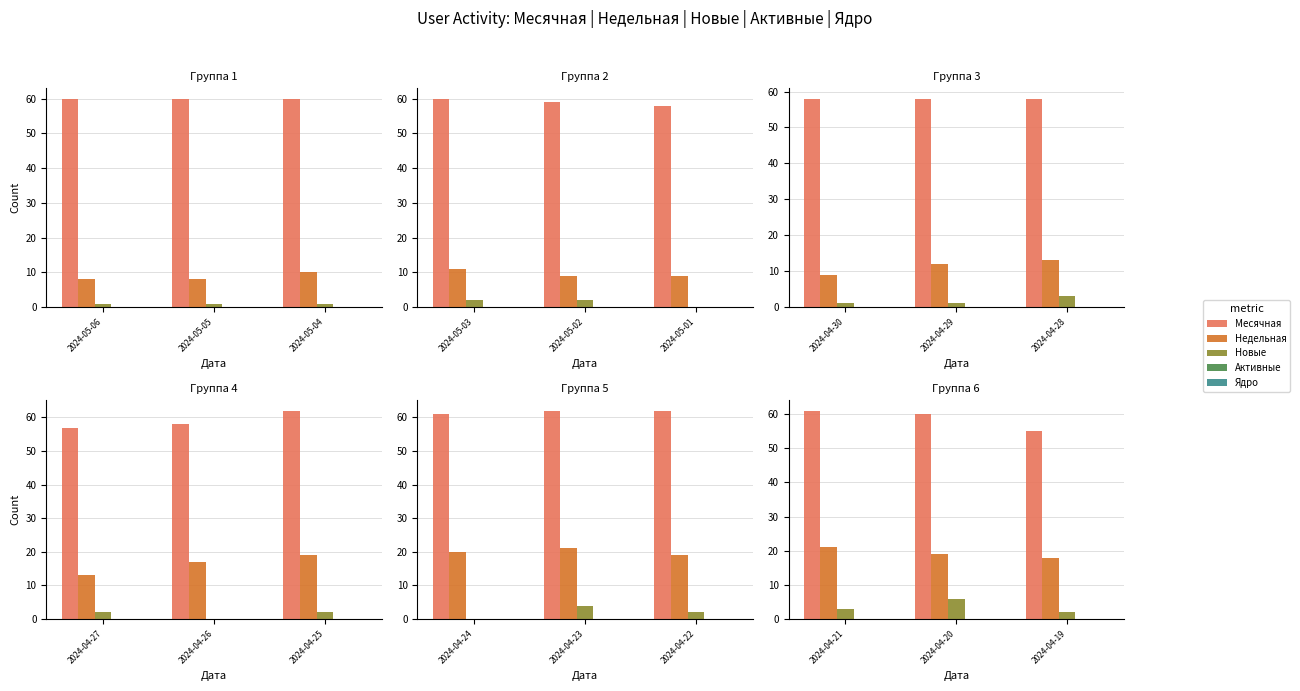

What are all the series names shown in the legend?

Месячная, Недельная, Новые, Активные, Ядро